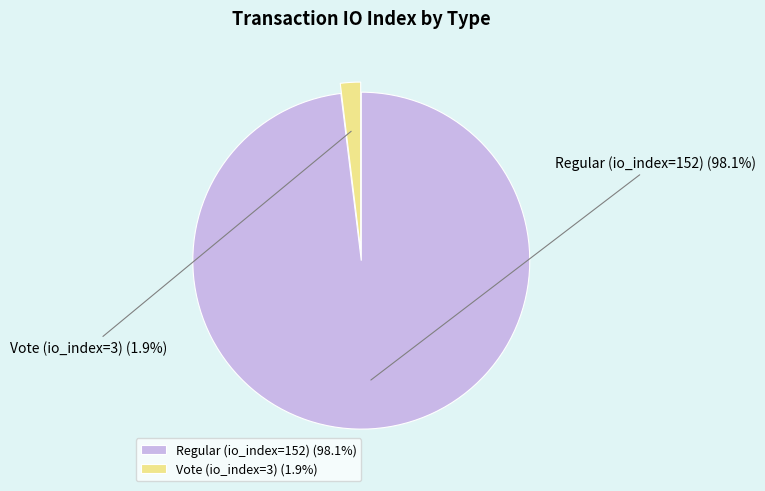

To the nearest percent, what is the difference between the Regular (io_index=152) and Vote (io_index=3) slice percentages?

96%